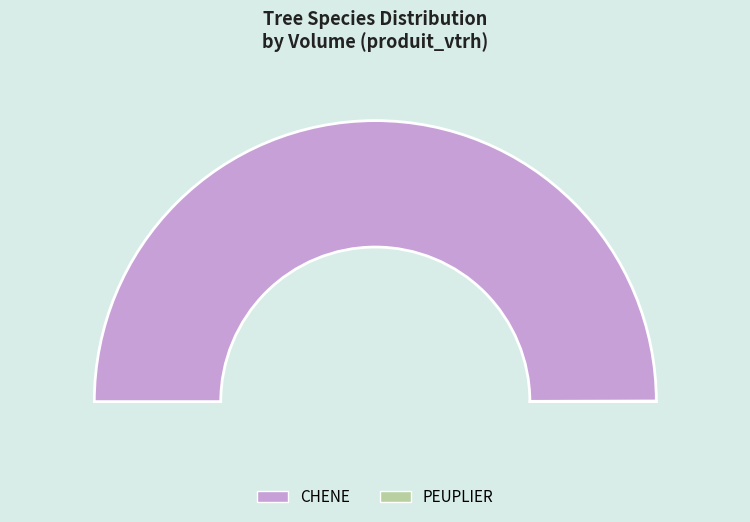

Which slice represents more than half of the pie?

CHENE